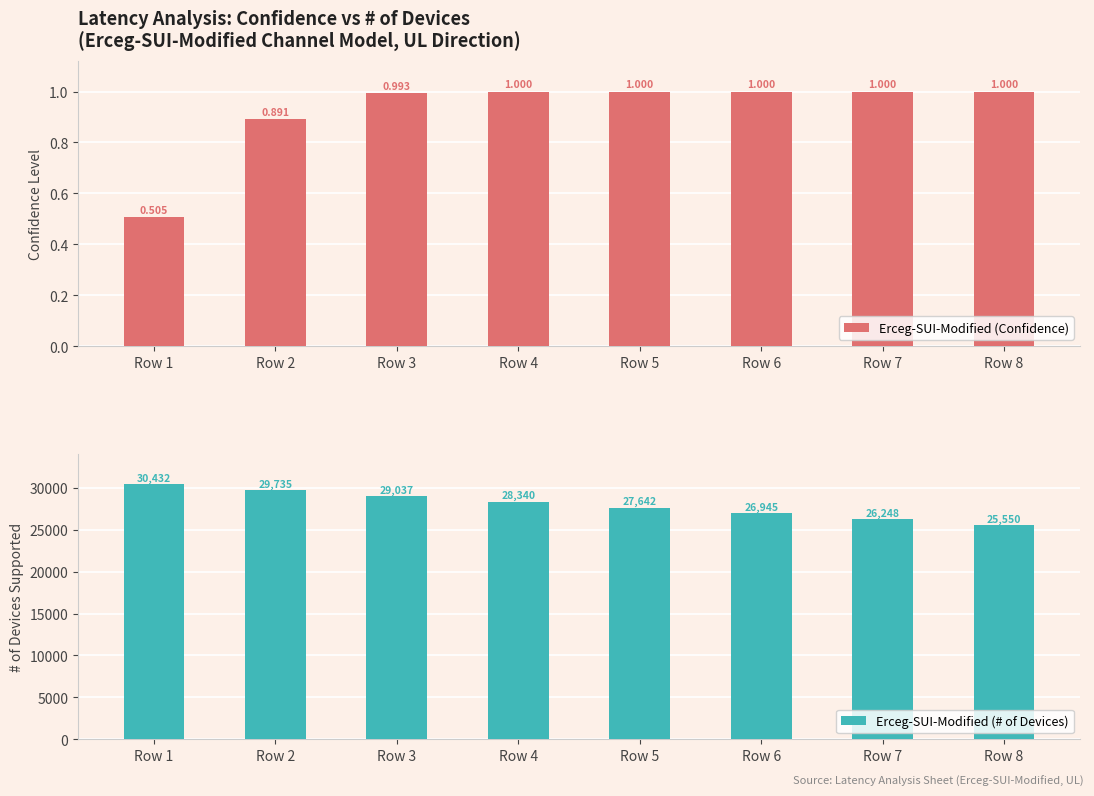

List the series in order of their peak value, highest first.

Erceg-SUI-Modified (# of Devices), Erceg-SUI-Modified (Confidence)